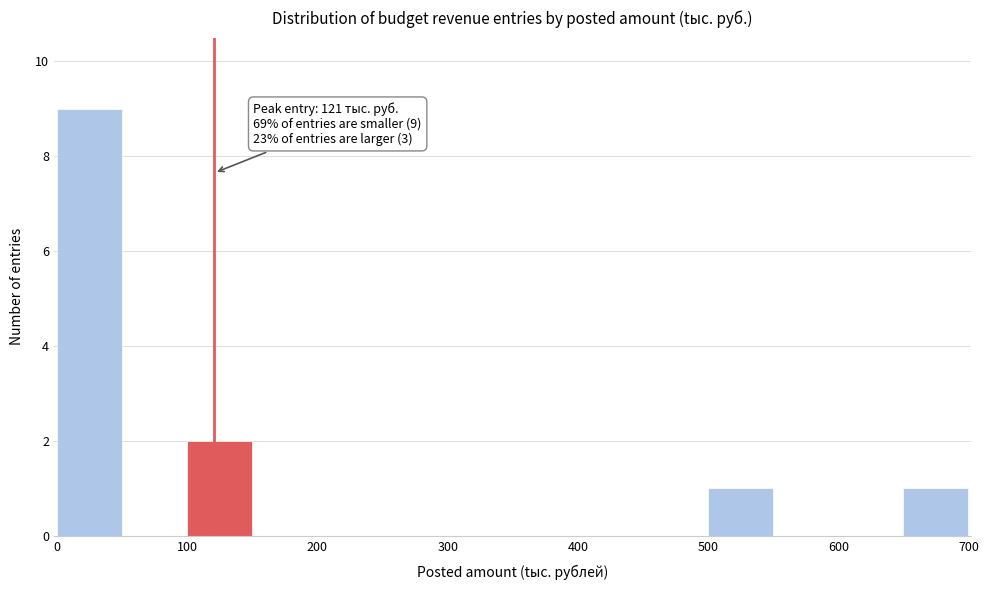

Over which range of the x-axis is the bar tallest?

0 to 50